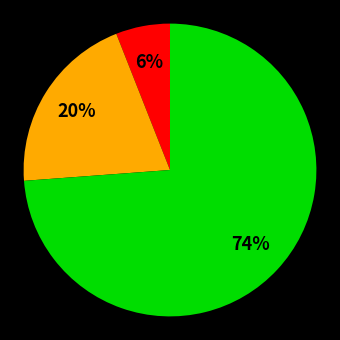

To the nearest percent, what is the average slice percentage?

33%